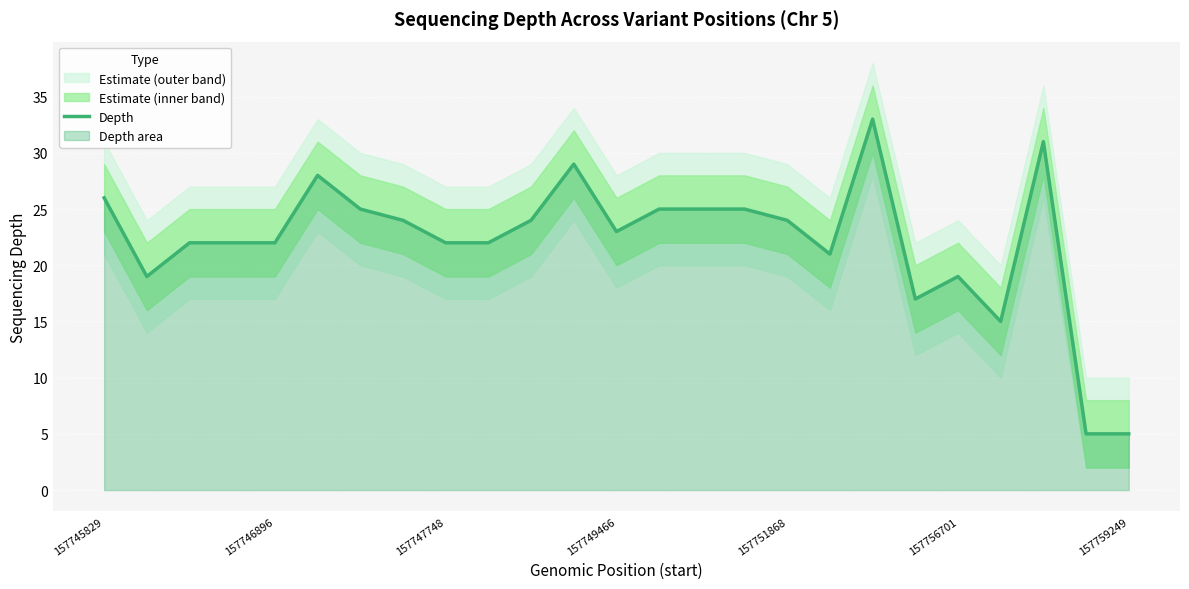

How many data points are less than 23?

12